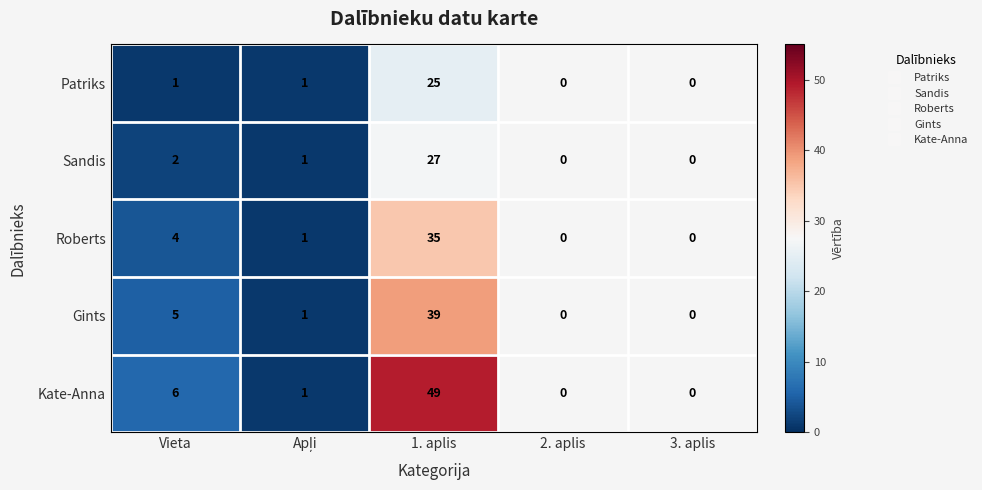

How many data points does each series have?

5